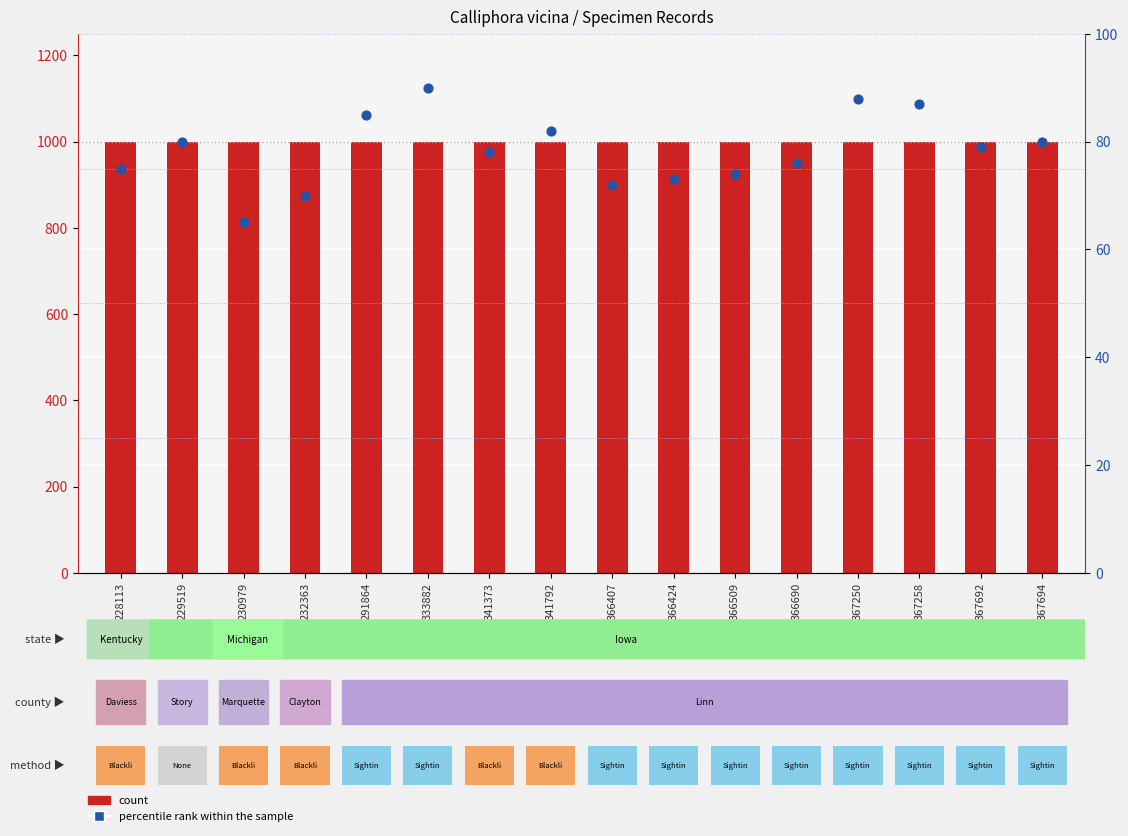

What is the total value across all series at 229519?

1080